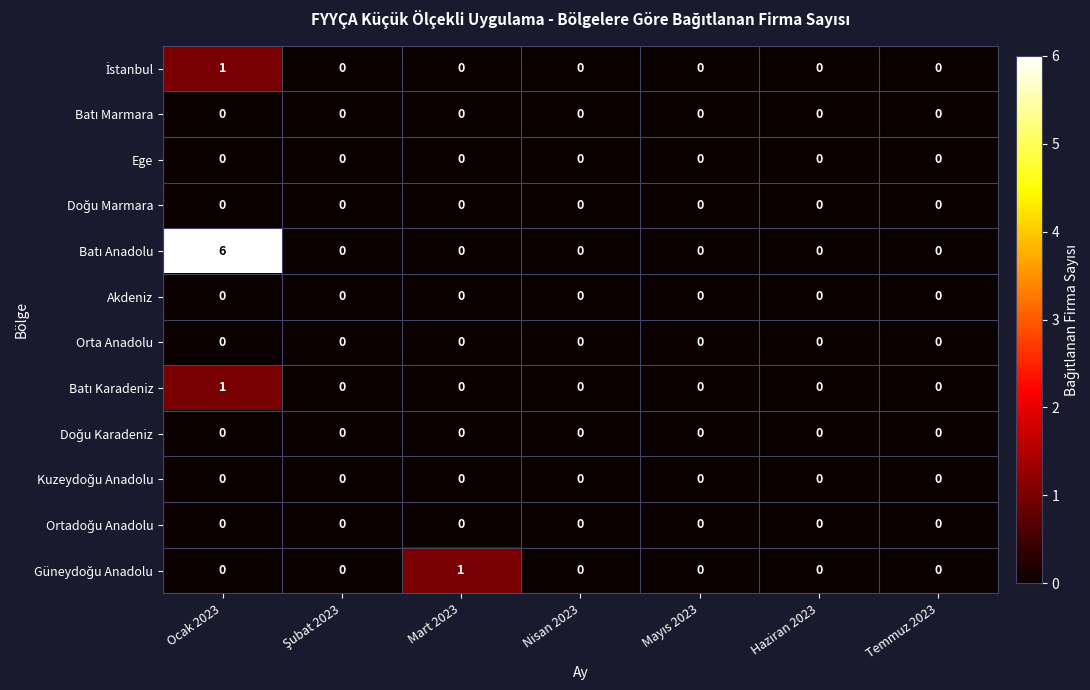

What is the total value across all series at Ocak 2023?

8